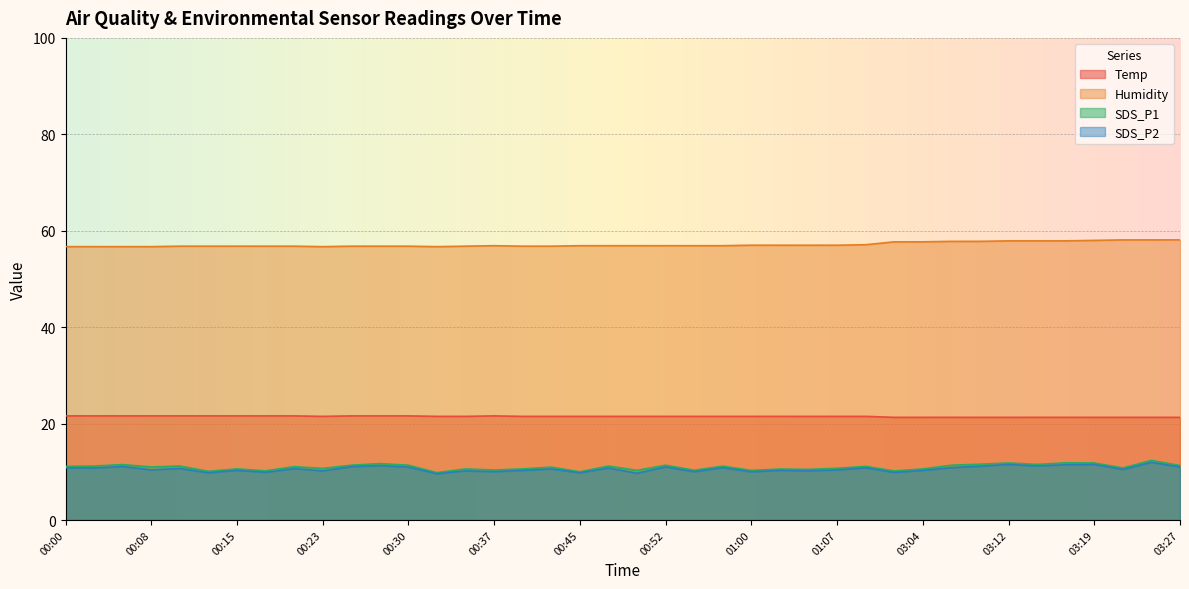

What is the difference between the maximum and minimum values in the SDS_P1 series?

2.5